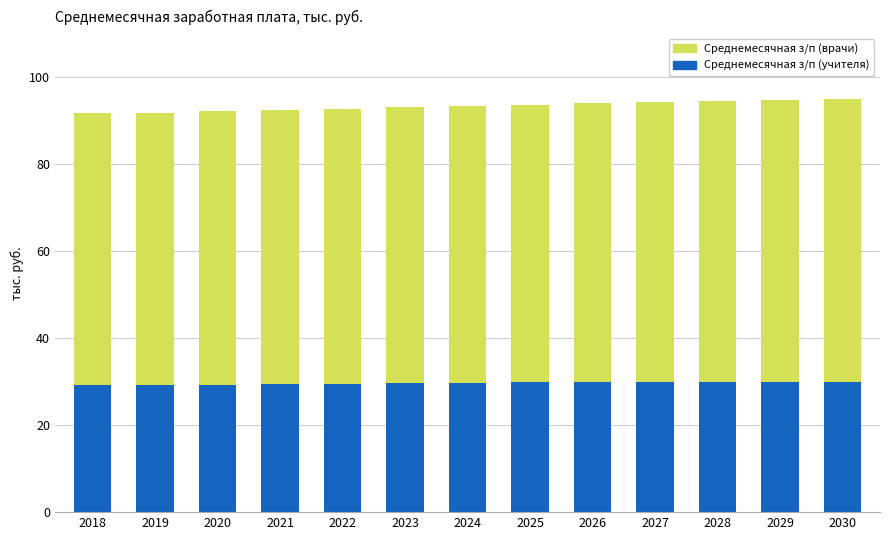

What is the sum of the Среднемесячная з/п (учителя) values at 2024 and 2019?

58.9